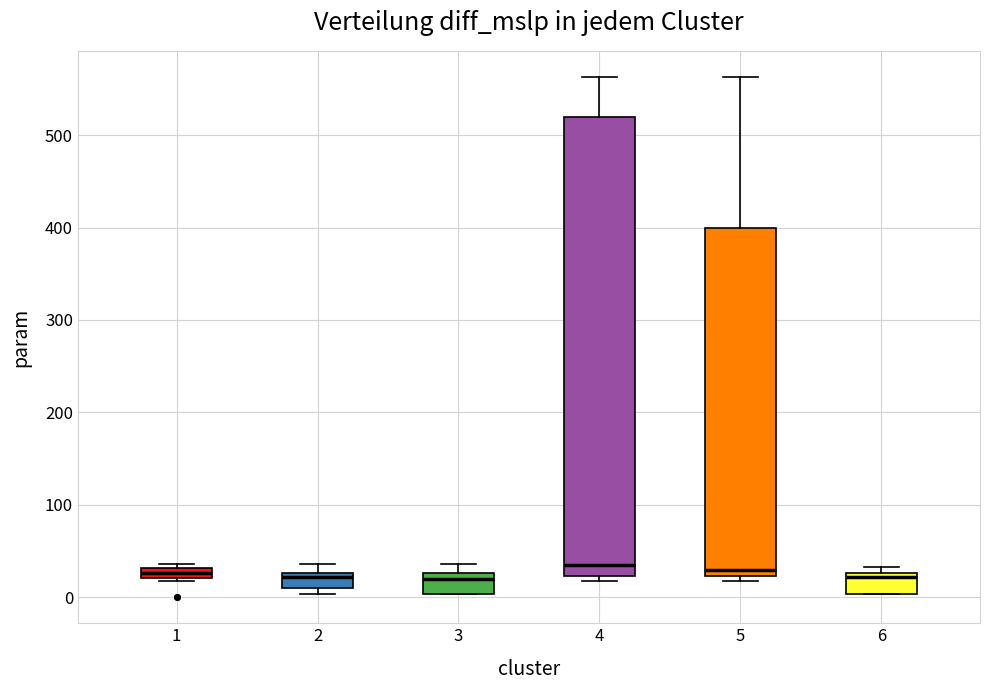

Comparing the boxes themselves (not the whiskers), which one is the tallest?

4